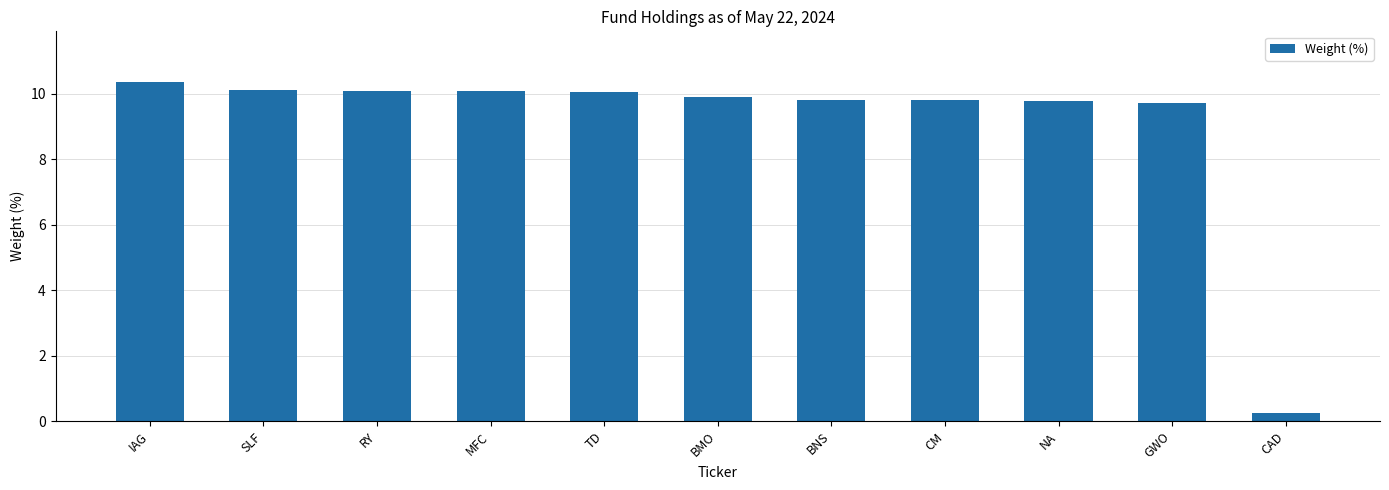

Where does the data first go above 9?

IAG